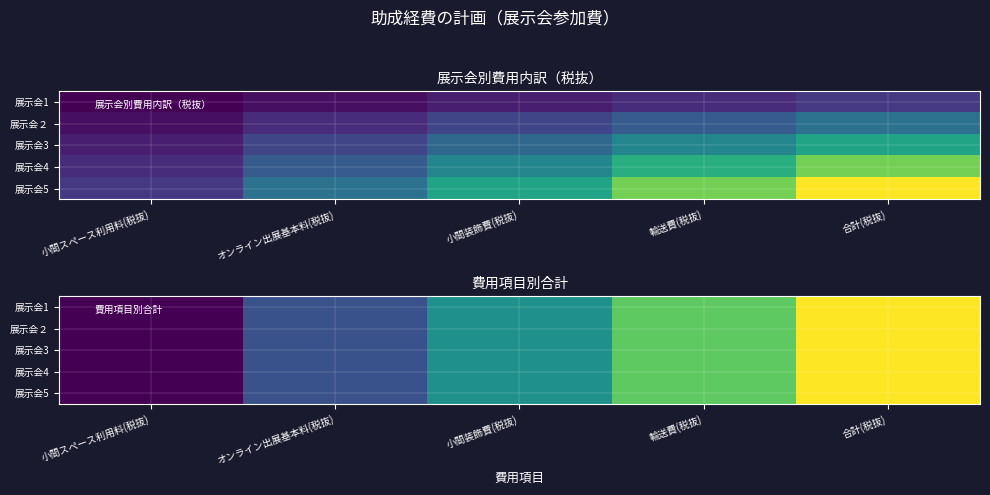

What is the approximate value of 展示会1 at 小間スペース利用料(税抜), to the nearest 50?

150